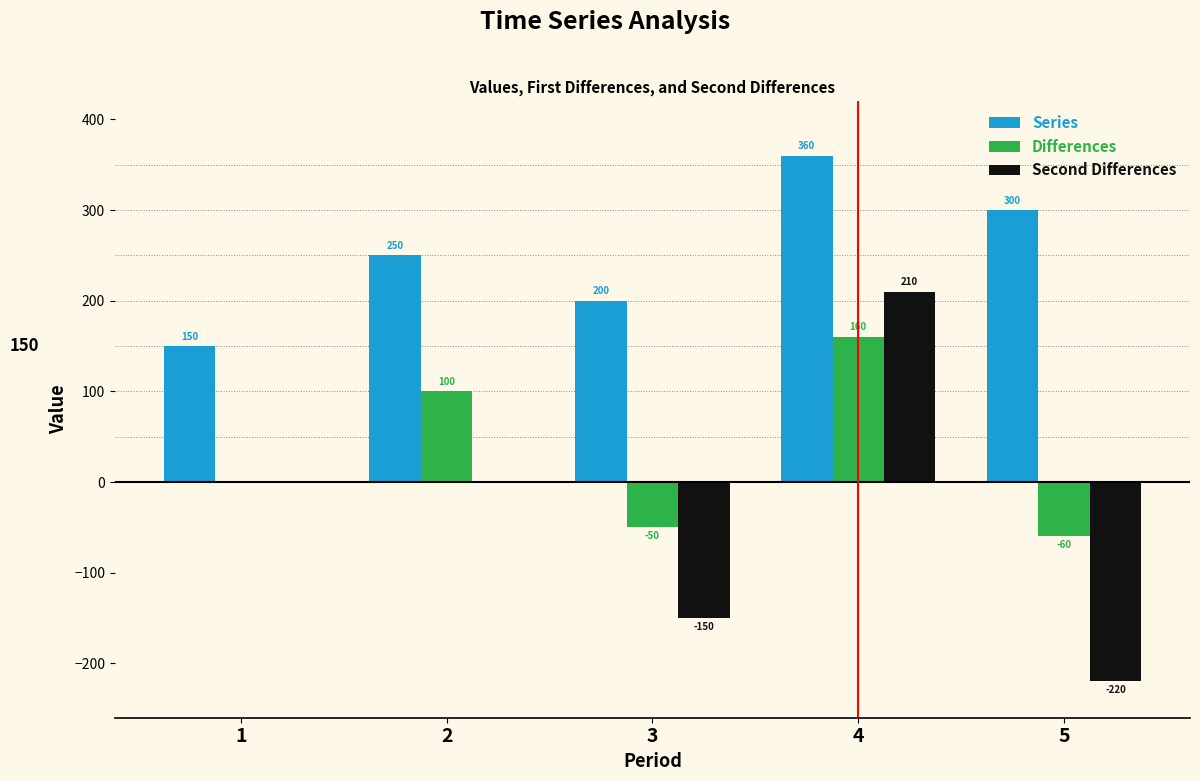

Reading left to right, list all the values displayed in this chart.

Series: 1=150	2=250	3=200	4=360	5=300
Differences: 1=0	2=100	3=-50	4=160	5=-60
Second Differences: 1=0	2=0	3=-150	4=210	5=-220